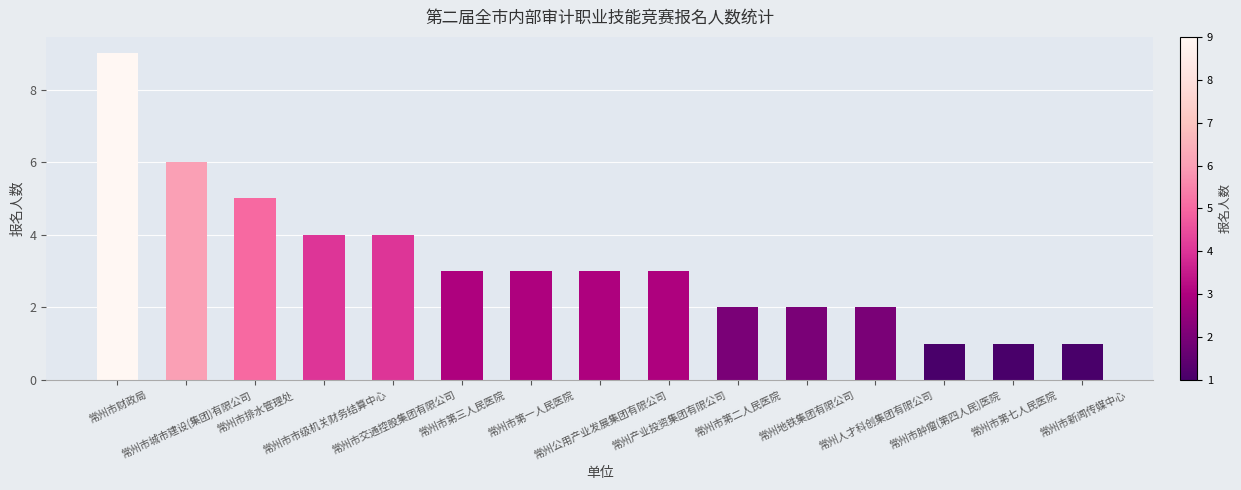

Where does the data first go above 3?

常州市财政局